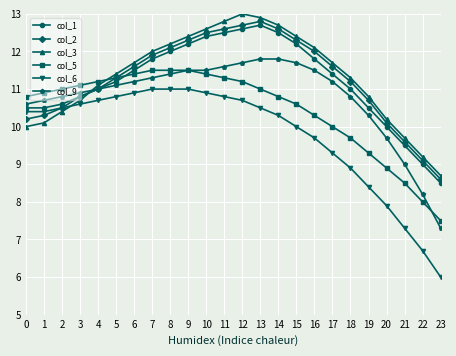

What is the minimum value for col_6?

6.0